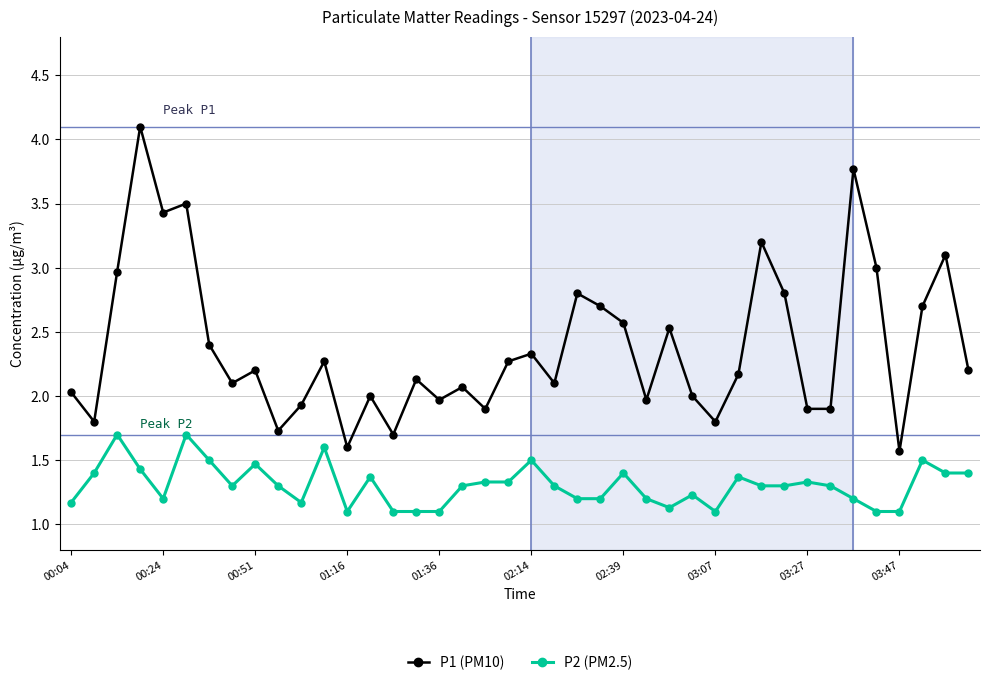

True or false: P1 (PM10) and P2 (PM2.5) cross at least once.

False